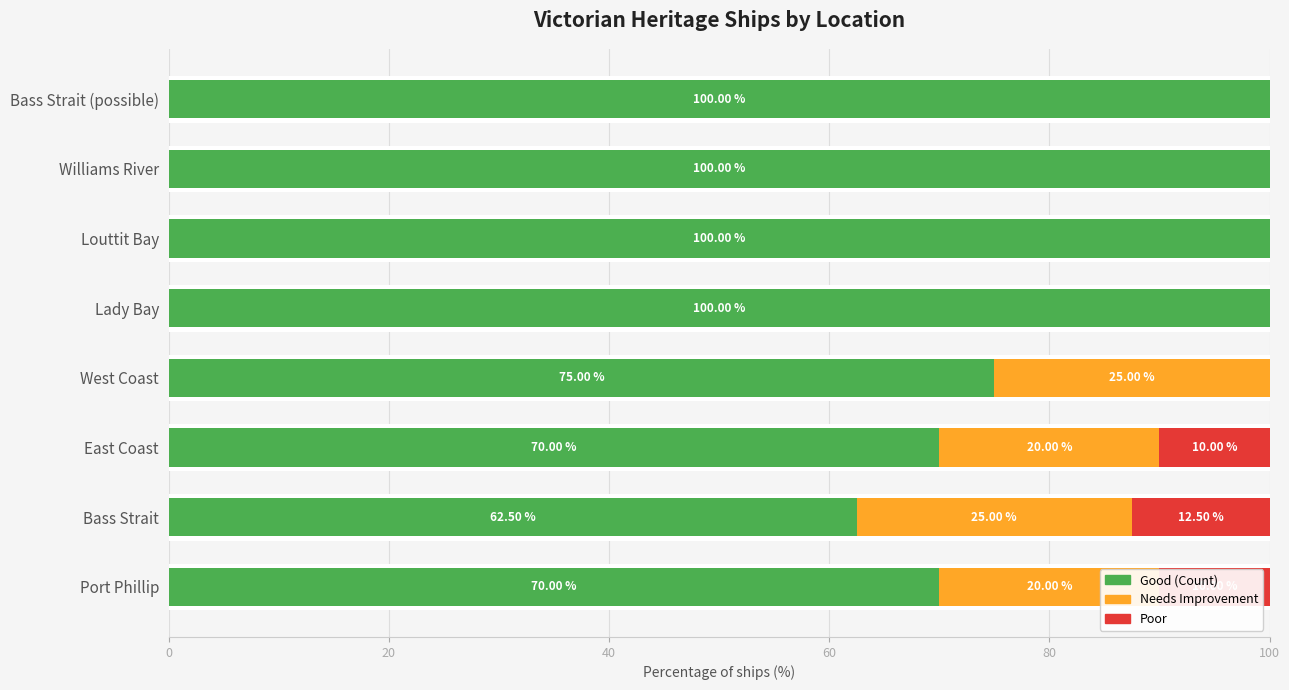

What is the approximate value of Needs Improvement at Port Phillip?

20.0